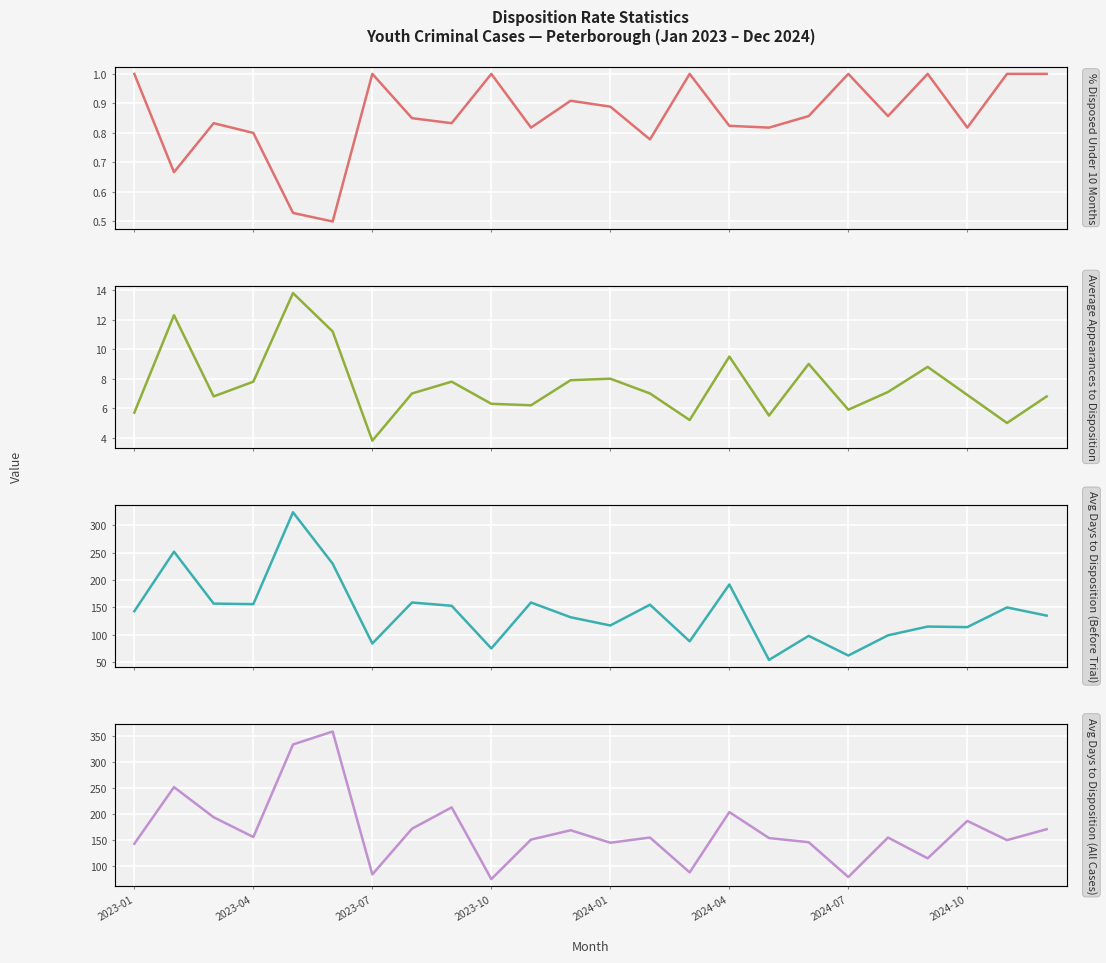

What is the difference between the maximum and second lowest values in the Avg Days to Disposition (All Cases) series?

280.0